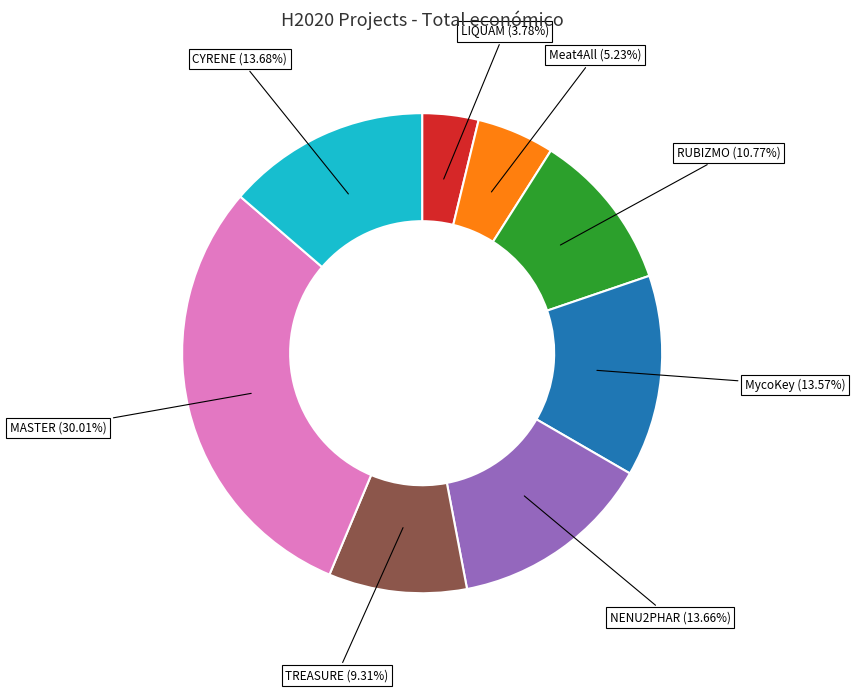

Is there any slice that represents more than half of the pie?

No